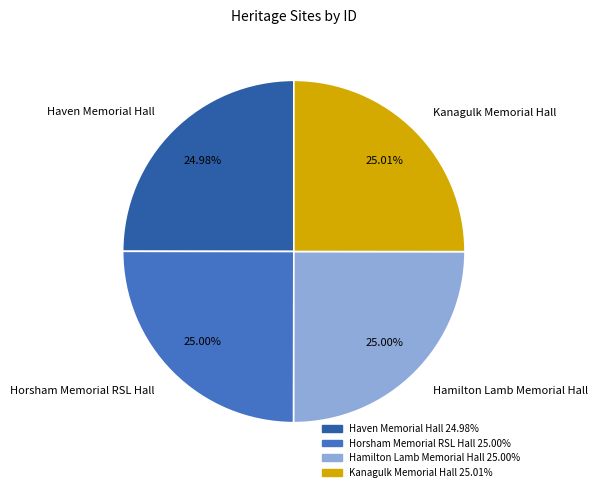

Is the sum of Hamilton Lamb Memorial Hall and Horsham Memorial RSL Hall greater than half?

Yes